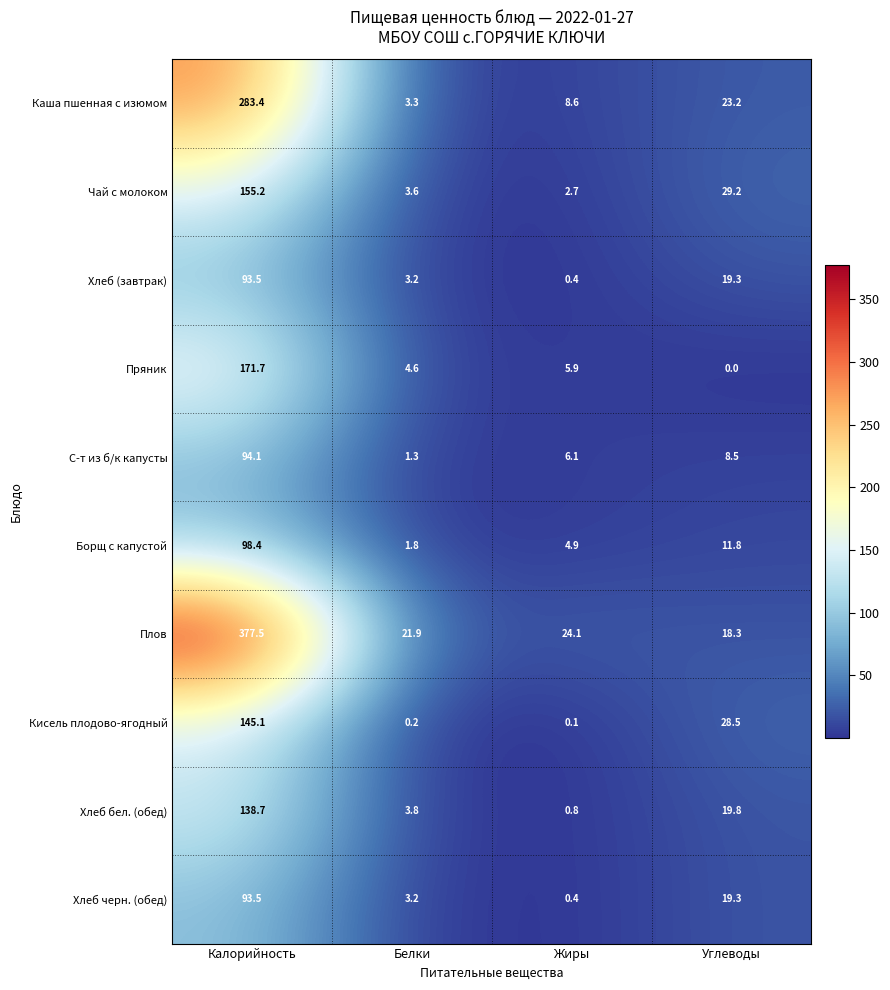

What is the sum of all Хлеб бел. (обед) values?

163.1